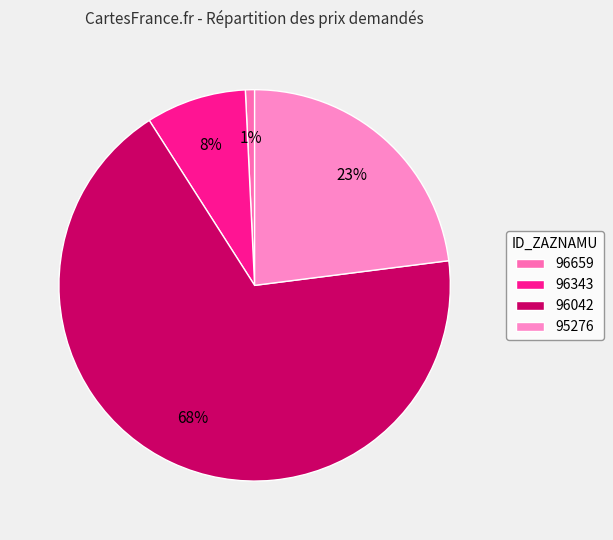

How many segments does this pie chart have?

4